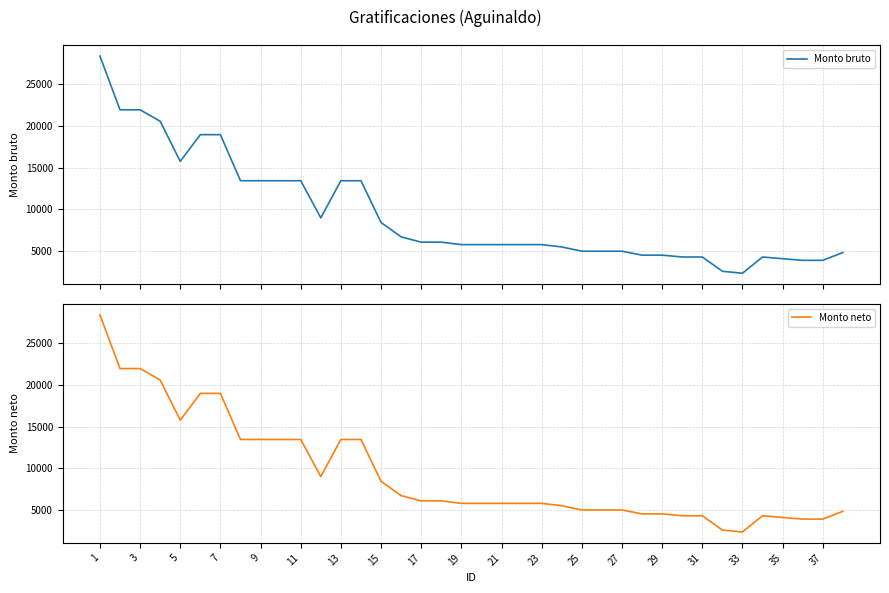

Reading left to right, what are all the values shown in this chart?

Monto bruto: 28385.2	21947.2	21947.2	20573.3	15762.3	18968.8	18968.8	13448.1	13448.1	13448.1	13448.1	9000.6	13448.1	13448.1	8437.3	6721.3	6086.1	6086.1	5790.9	5790.9	5790.9	5790.9	5790.9	5511.3	4998.9	4998.9	4998.9	4528.1	4528.1	4307.4	4307.4	2596.2	2358.3	4307.4	4100.5	3907.1	3907.1	4838.8
Monto neto: 28385.2	21947.2	21947.2	20573.3	15762.3	18968.8	18968.8	13448.1	13448.1	13448.1	13448.1	9000.6	13448.1	13448.1	8437.3	6721.3	6086.1	6086.1	5790.9	5790.9	5790.9	5790.9	5790.9	5511.3	4998.9	4998.9	4998.9	4528.1	4528.1	4307.4	4307.4	2596.2	2358.3	4307.4	4100.5	3907.1	3907.1	4838.8